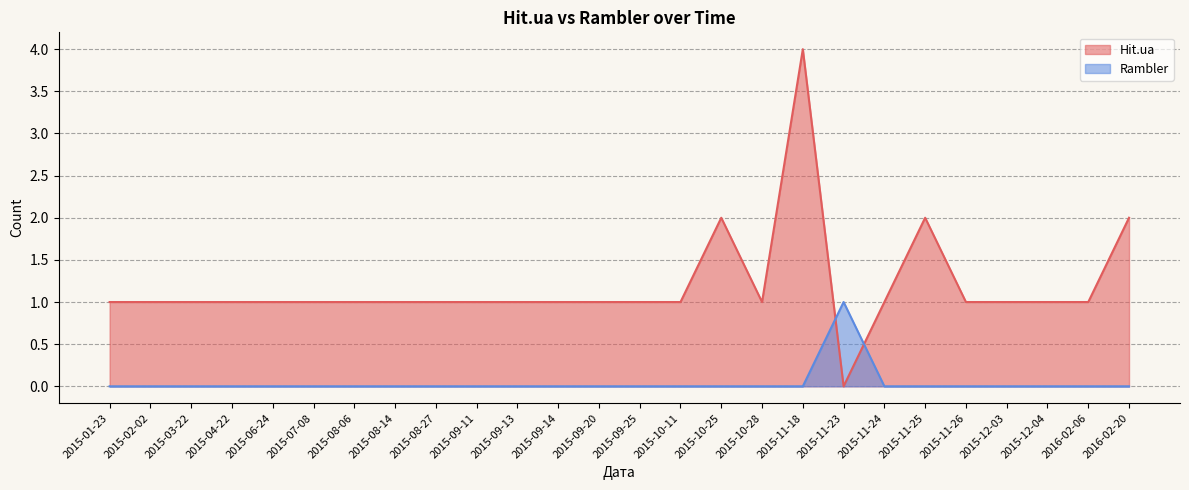

What value does the Hit.ua series have at 2015-08-27?

1